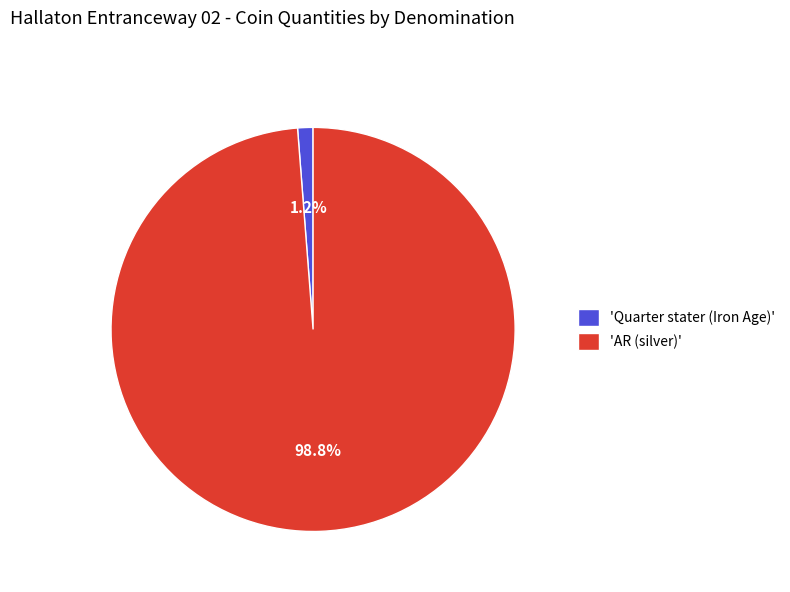

What is the total percentage of 'Quarter stater (Iron Age)' and 'AR (silver)'?

100.0%